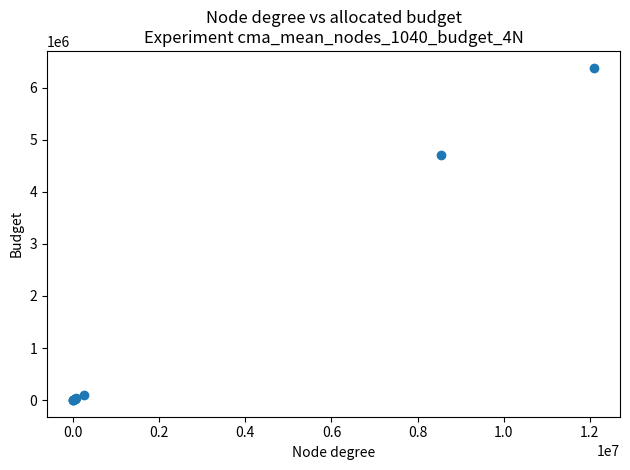

What Y value in the scatter plot is closest to 3193857?

4708010